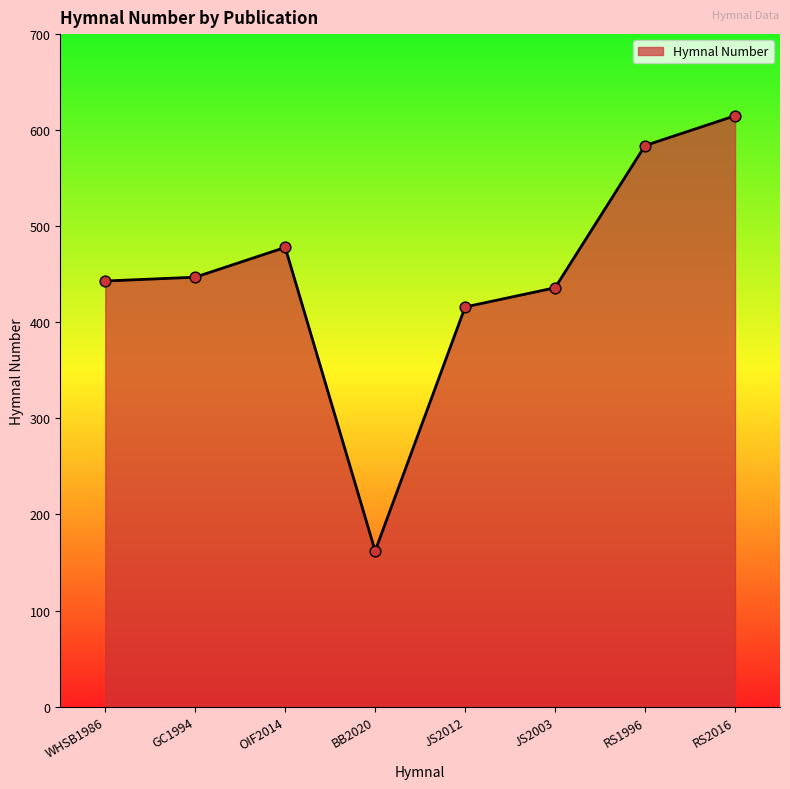

What is the change in value from RS1996 to RS2016?

+31